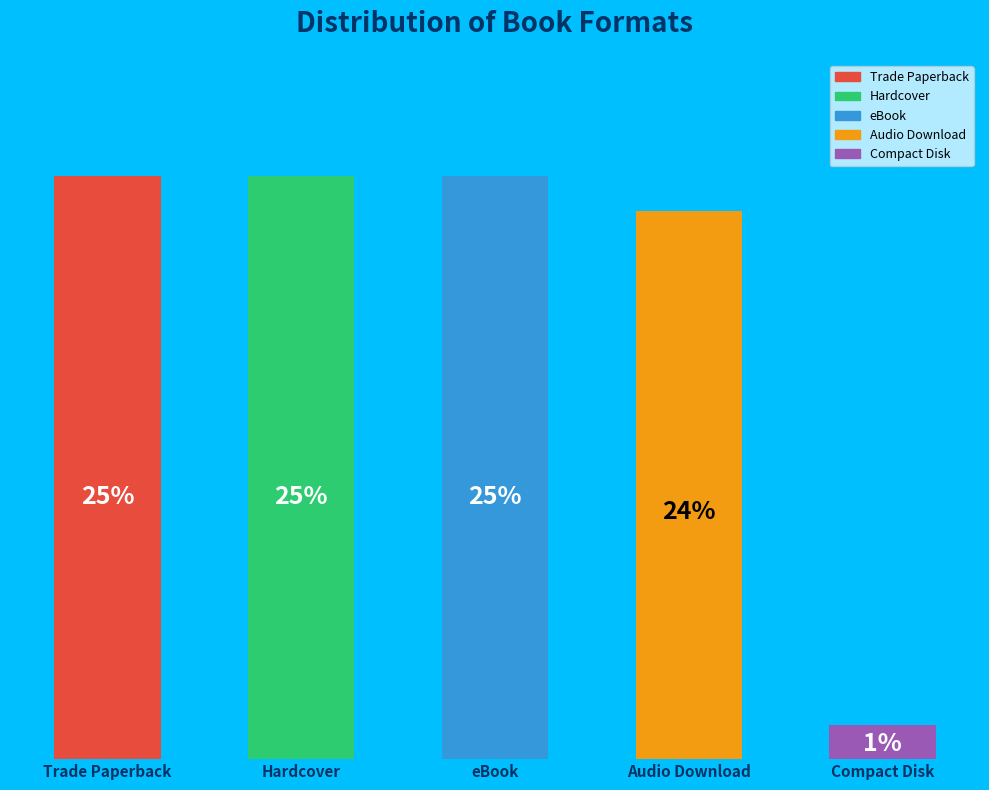

What is the label of the 5th bar from the right?

Trade Paperback